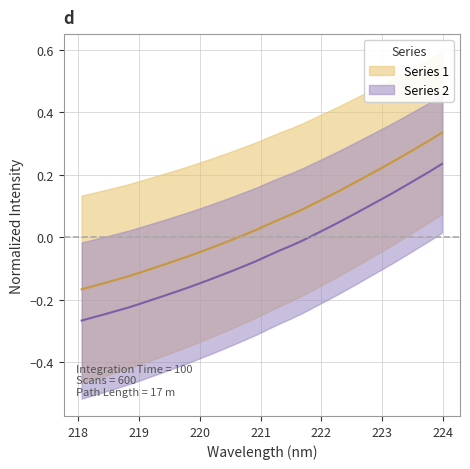

What is the sum of all y values?

-1.6